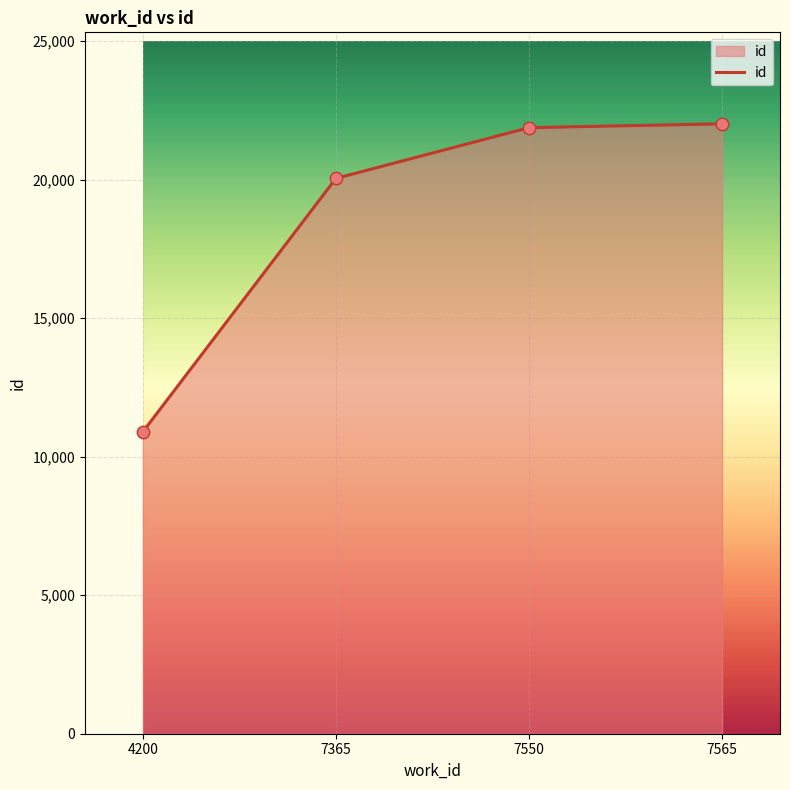

What is the change in value from 7550 to 7565?

+138